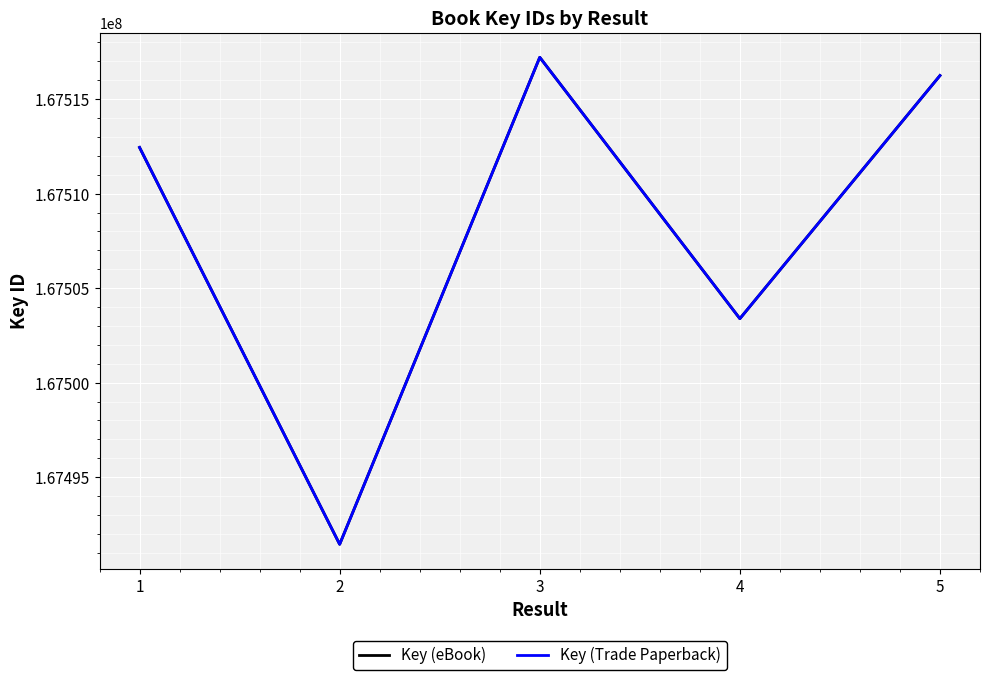

Does the chart have visible grid lines?

Yes